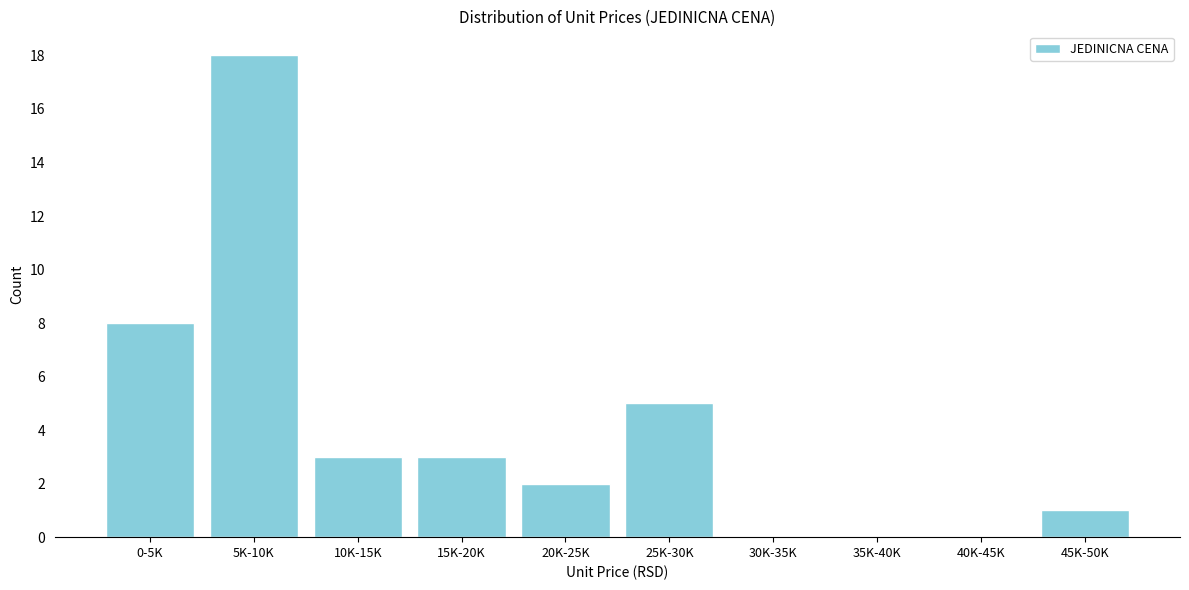

Reading left to right, transcribe all the data shown in this chart.

0-5K=8	5K-10K=18	10K-15K=3	15K-20K=3	20K-25K=2	25K-30K=5	30K-35K=0	35K-40K=0	40K-45K=0	45K-50K=1